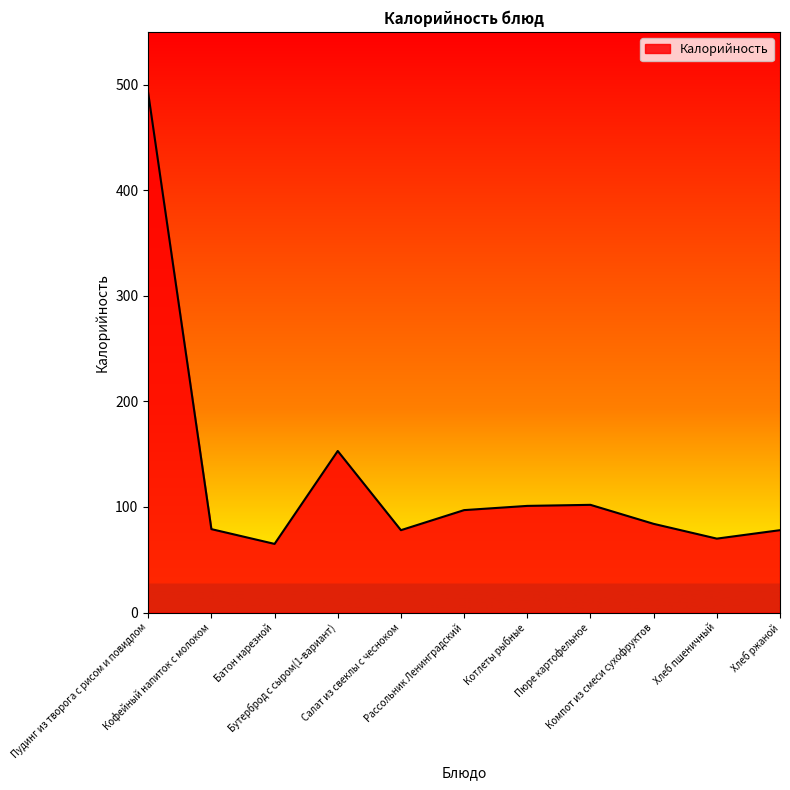

Between Батон нарезной and Пюре картофельное, which is larger?

Пюре картофельное